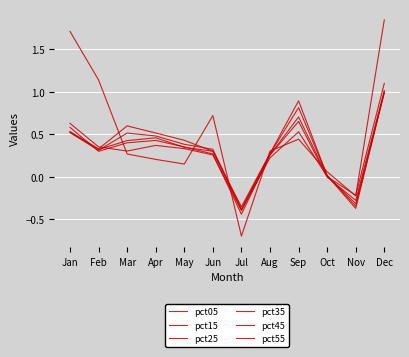

What is the value of the pct55 point at the 3rd from the left?

0.6